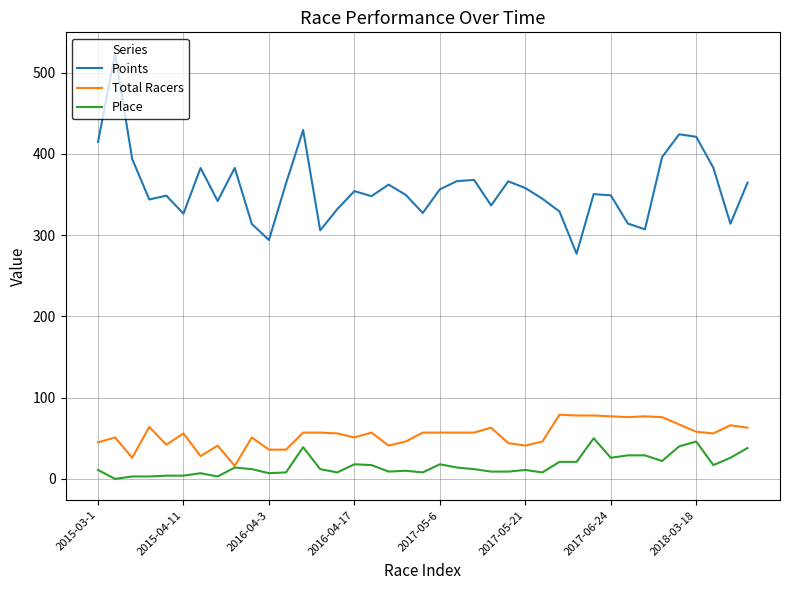

Which series has the widest spread of values?

Points